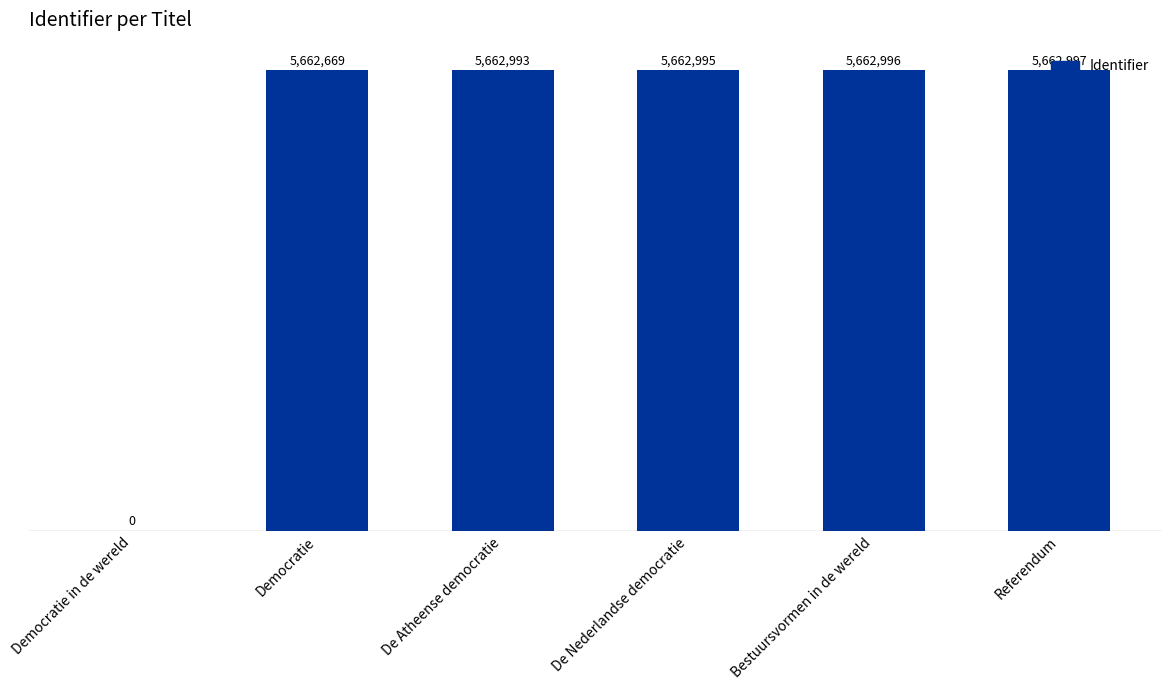

The chart shows a value of 5662669 at Democratie. True or false?

True